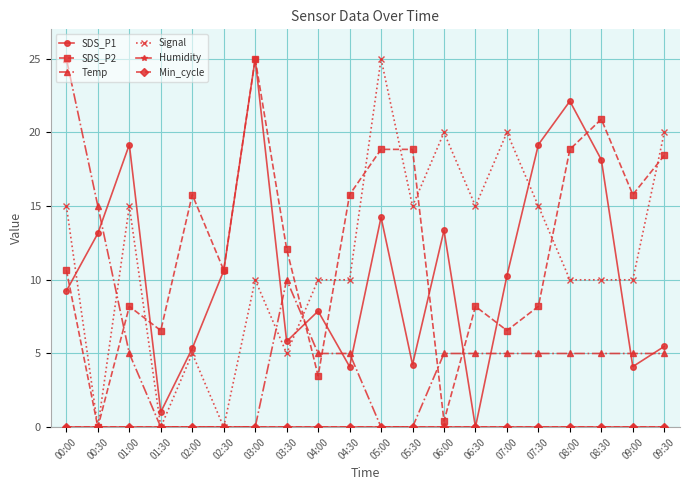

True or false: Temp and Min_cycle intersect in this chart.

False